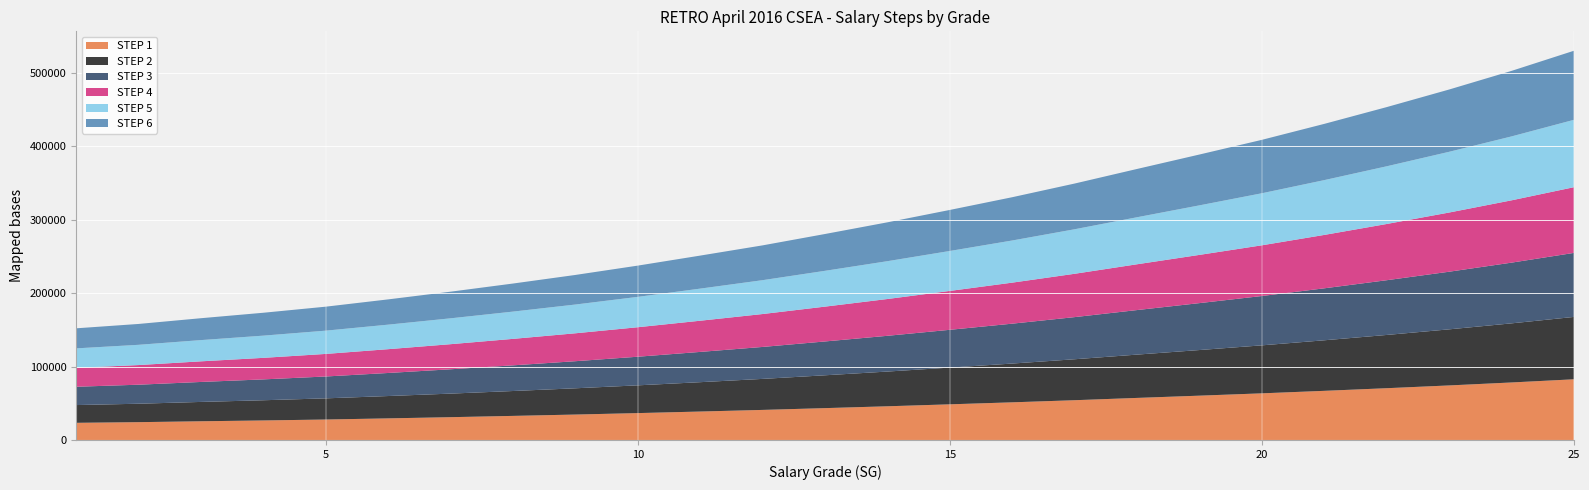

Reading left to right, what are all the values shown in this chart?

STEP 1: 1=23391	2=24284	3=25496	4=26609	5=27882	6=29442	7=31070	8=32822	9=34651	10=36633	11=38758	12=40975	13=43406	14=45918	15=48584	16=51305	17=54193	18=57324	19=60395	20=63555	21=66963	22=70553	23=74325	24=78371	25=82702
STEP 2: 1=24180	2=25112	3=26361	4=27525	5=28841	6=30439	7=32116	8=33907	9=35785	10=37822	11=40007	12=42267	13=44758	14=47326	15=50051	16=52840	17=55815	18=59018	19=62173	20=65402	21=68897	22=72575	23=76435	24=80555	25=84983
STEP 3: 1=24969	2=25940	3=27226	4=28441	5=29800	6=31436	7=33162	8=34992	9=36919	10=39011	11=41256	12=43559	13=46110	14=48734	15=51518	16=54375	17=57437	18=60712	19=63951	20=67249	21=70831	22=74597	23=78545	24=82739	25=87264
STEP 4: 1=25758	2=26768	3=28091	4=29357	5=30759	6=32433	7=34208	8=36077	9=38053	10=40200	11=42505	12=44851	13=47462	14=50142	15=52985	16=55910	17=59059	18=62406	19=65729	20=69096	21=72765	22=76619	23=80655	24=84923	25=89545
STEP 5: 1=26547	2=27596	3=28956	4=30273	5=31718	6=33430	7=35254	8=37162	9=39187	10=41389	11=43754	12=46143	13=48814	14=51550	15=54452	16=57445	17=60681	18=64100	19=67507	20=70943	21=74699	22=78641	23=82765	24=87107	25=91826
STEP 6: 1=27336	2=28424	3=29821	4=31189	5=32677	6=34427	7=36300	8=38247	9=40321	10=42578	11=45003	12=47435	13=50166	14=52958	15=55919	16=58980	17=62303	18=65794	19=69285	20=72790	21=76633	22=80663	23=84875	24=89291	25=94107